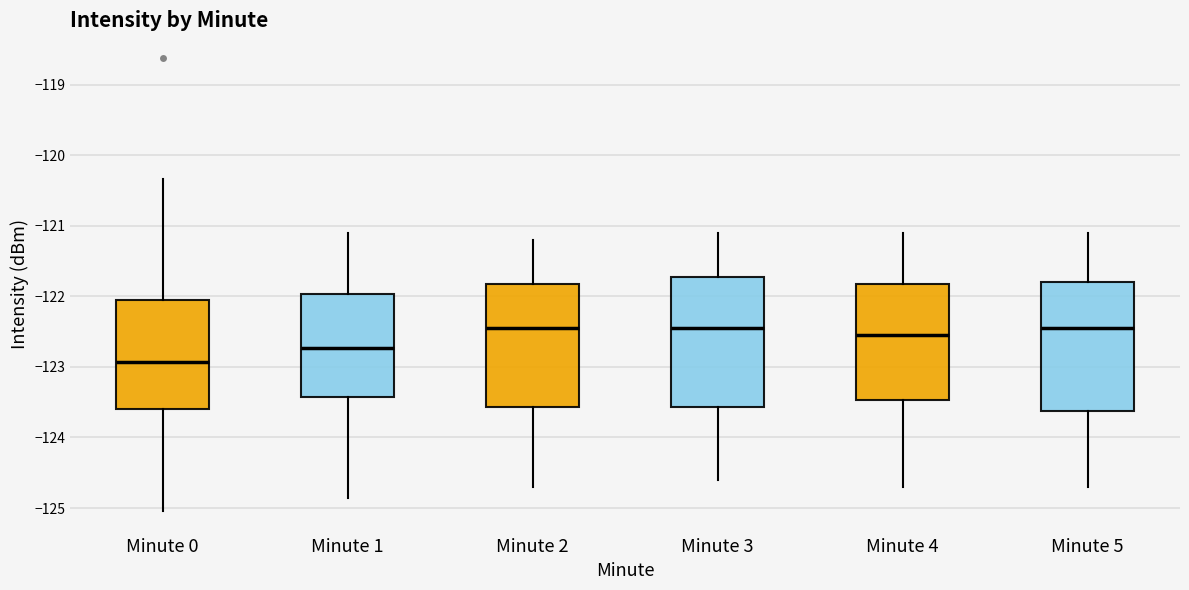

Reading left to right, read every box against the y-axis: the position of its median line, the range the box covers, and the ends of its whiskers. The values are not printed on the chart, so give them approximately, as read against the axis.

Minute 0: median -122.9, box -123.6 to -122.0, whiskers -125.0 to -120.3
Minute 1: median -122.7, box -123.4 to -122.0, whiskers -124.9 to -121.1
Minute 2: median -122.4, box -123.6 to -121.8, whiskers -124.7 to -121.2
Minute 3: median -122.4, box -123.6 to -121.7, whiskers -124.6 to -121.1
Minute 4: median -122.5, box -123.5 to -121.8, whiskers -124.7 to -121.1
Minute 5: median -122.4, box -123.6 to -121.8, whiskers -124.7 to -121.1